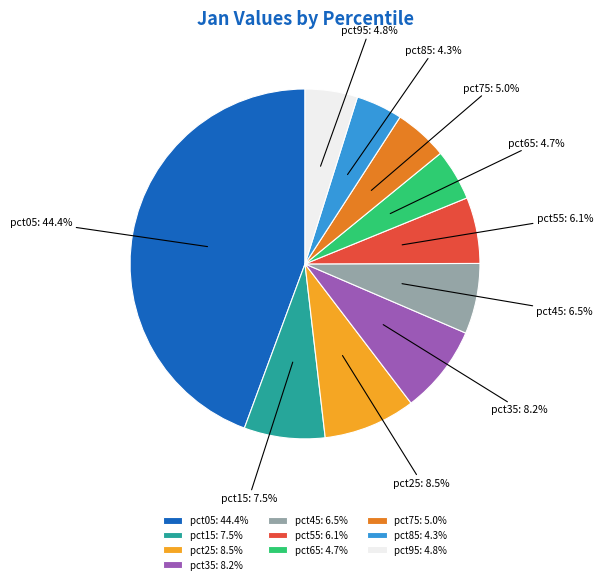

To the nearest percent, what percentage of the pie is pct95?

5%